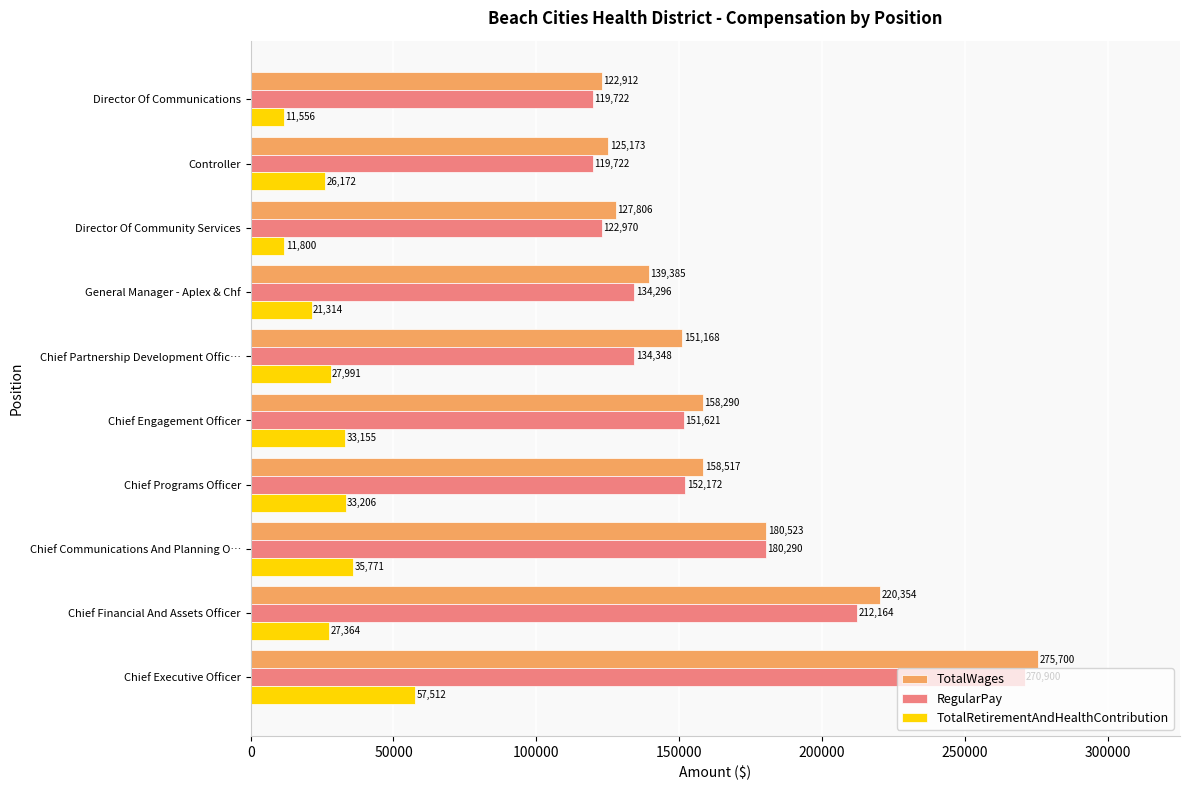

At how many categories does at least one series exceed 46896?

10